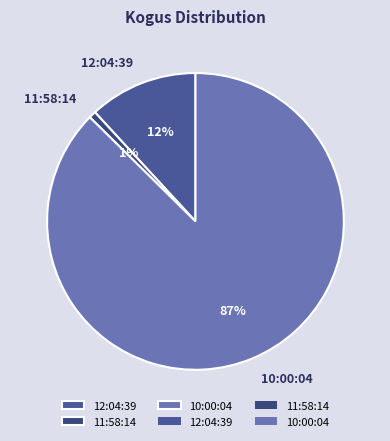

Which category accounts for the majority?

10:00:04